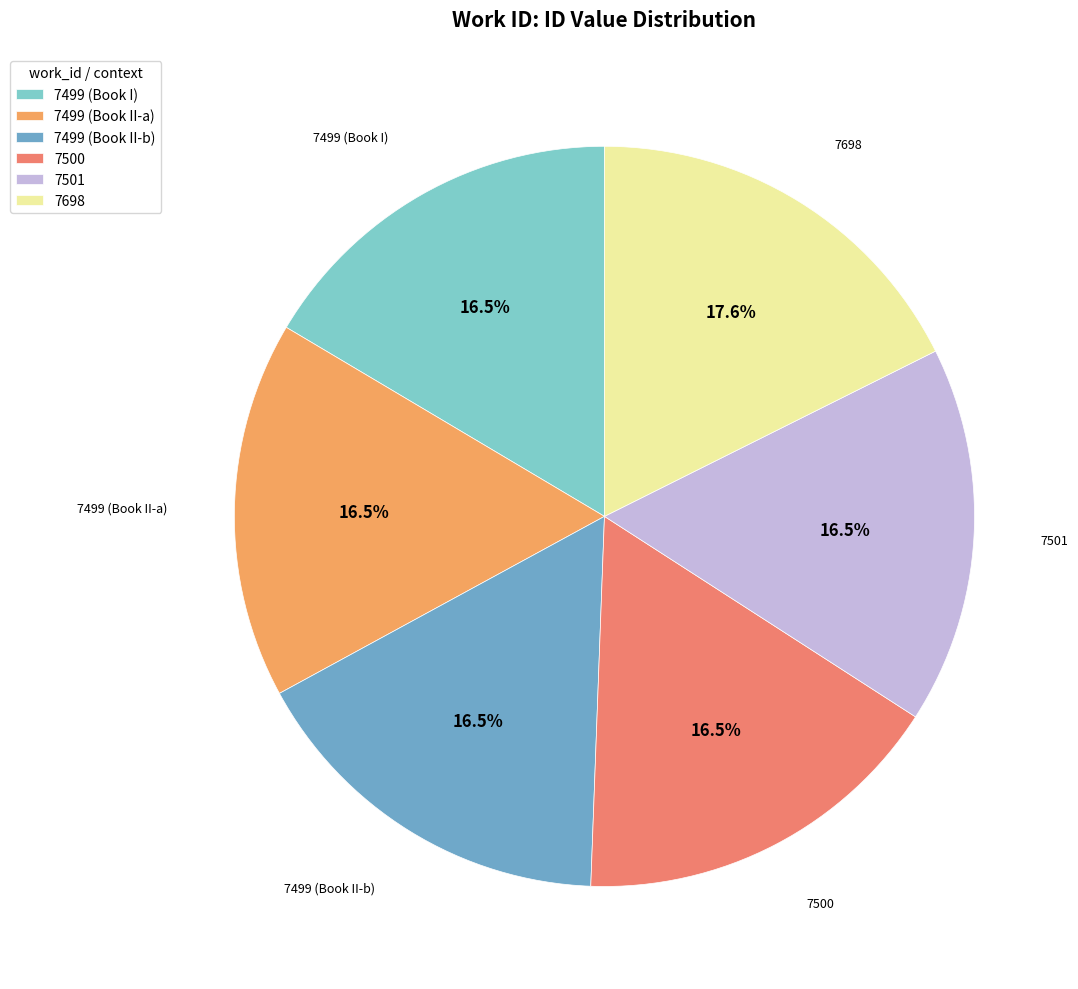

Which category has the biggest portion of the pie?

7698